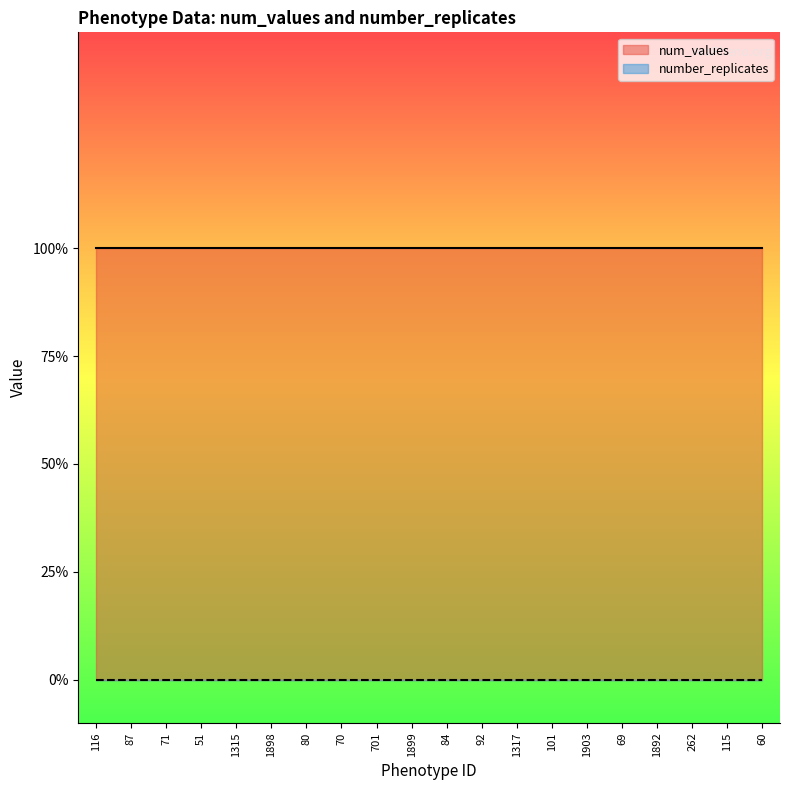

Reading left to right, list all the values displayed in this chart.

num_values: 1	1	1	1	1	1	1	1	1	1	1	1	1	1	1	1	1	1	1	1
number_replicates: 0	0	0	0	0	0	0	0	0	0	0	0	0	0	0	0	0	0	0	0